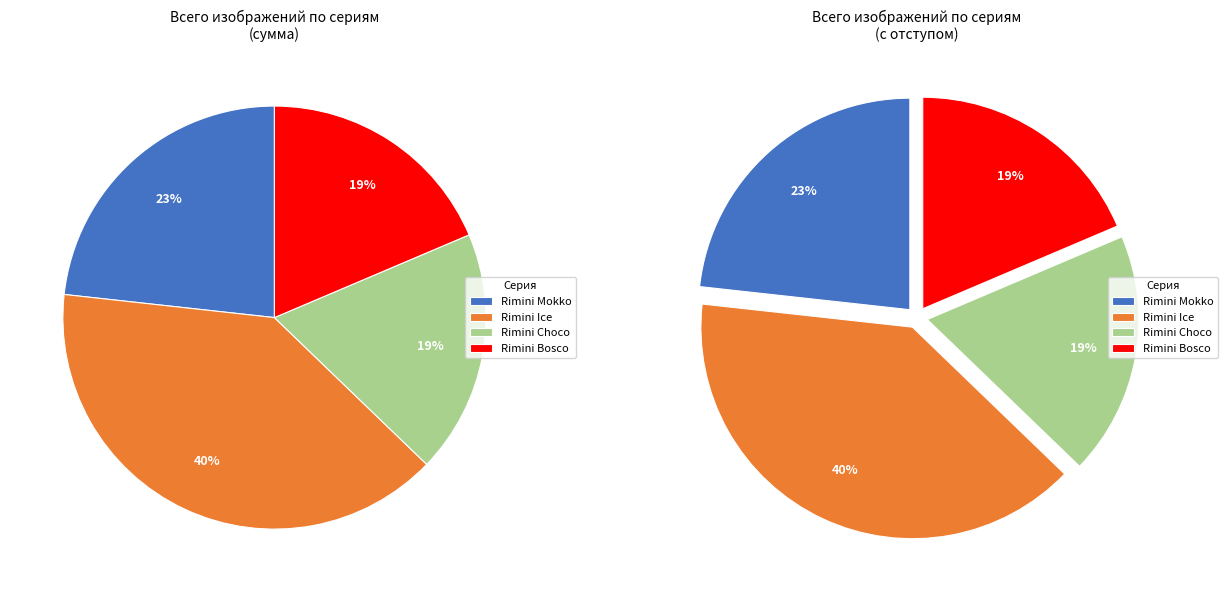

Is the sum of Rimini Mokko №05 and Rimini Choco №02 greater than half?

No